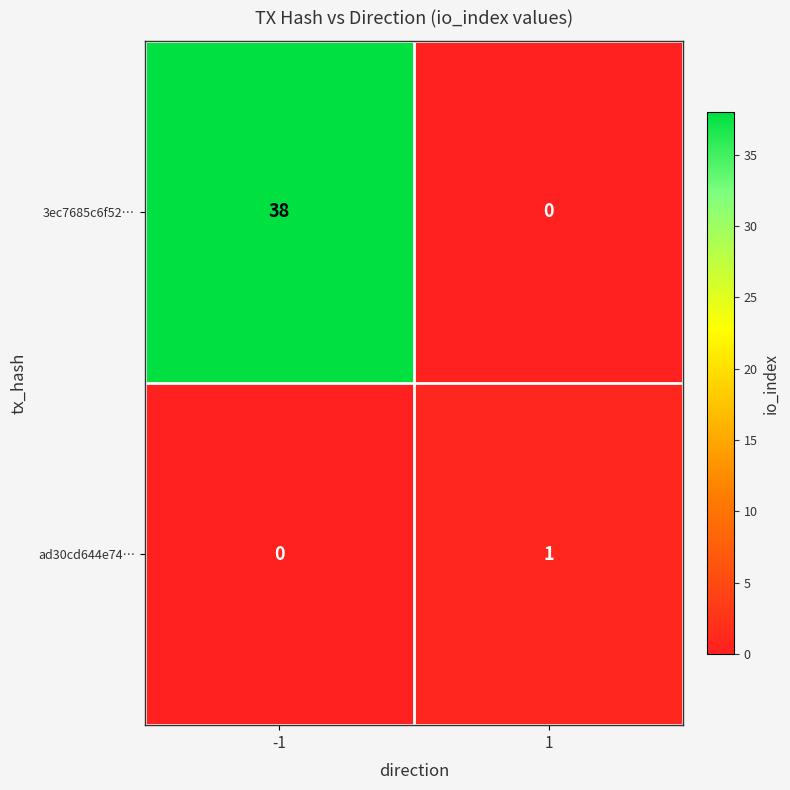

Rank the series at 1 from lowest to highest value.

3ec7685c6f52…, ad30cd644e74…